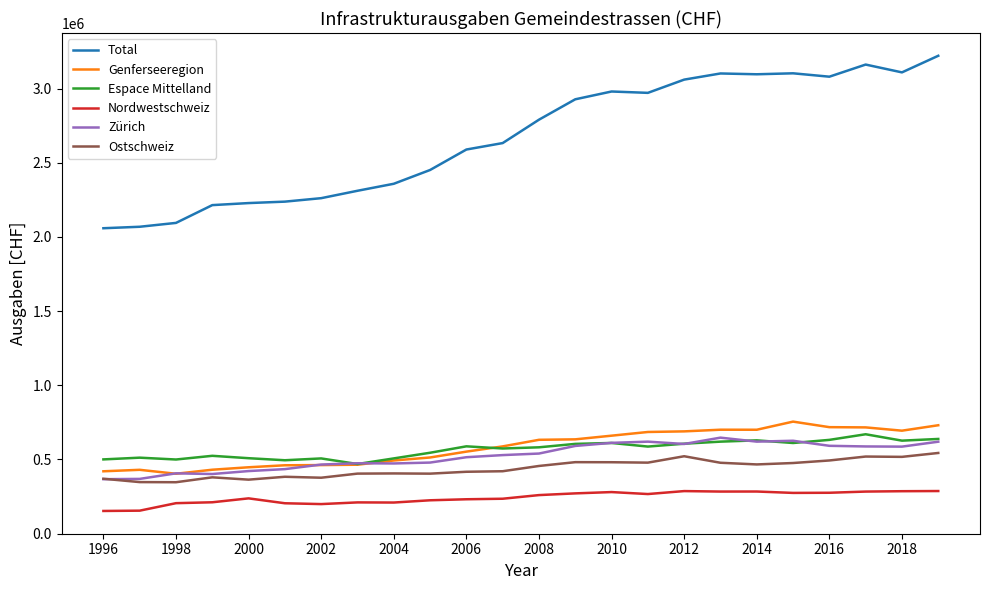

Which series has the largest total across all categories?

Total